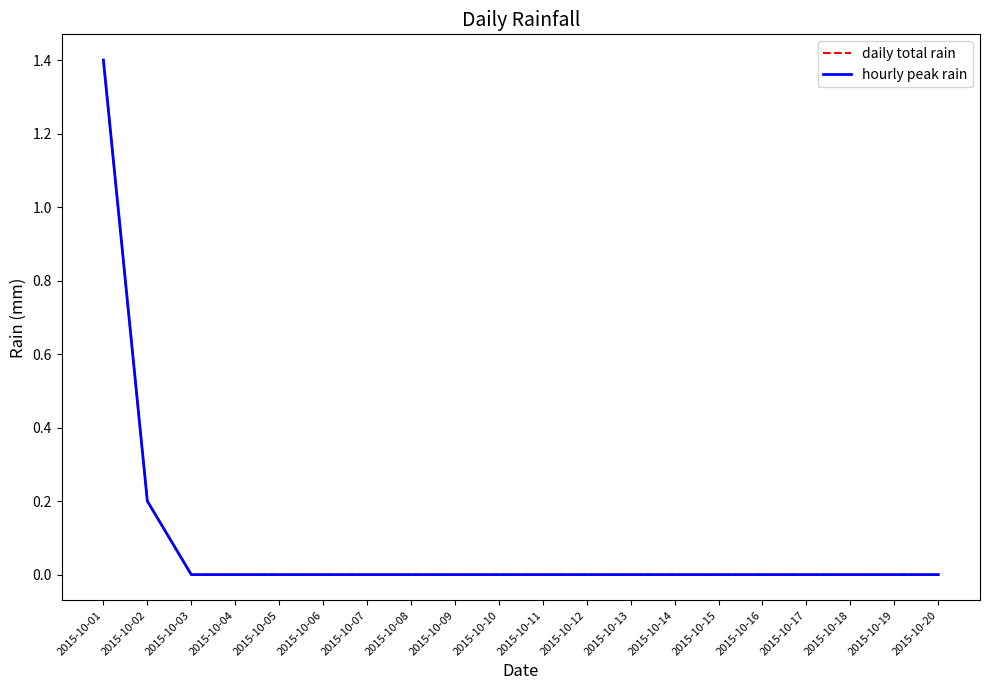

Does the chart have visible grid lines?

No